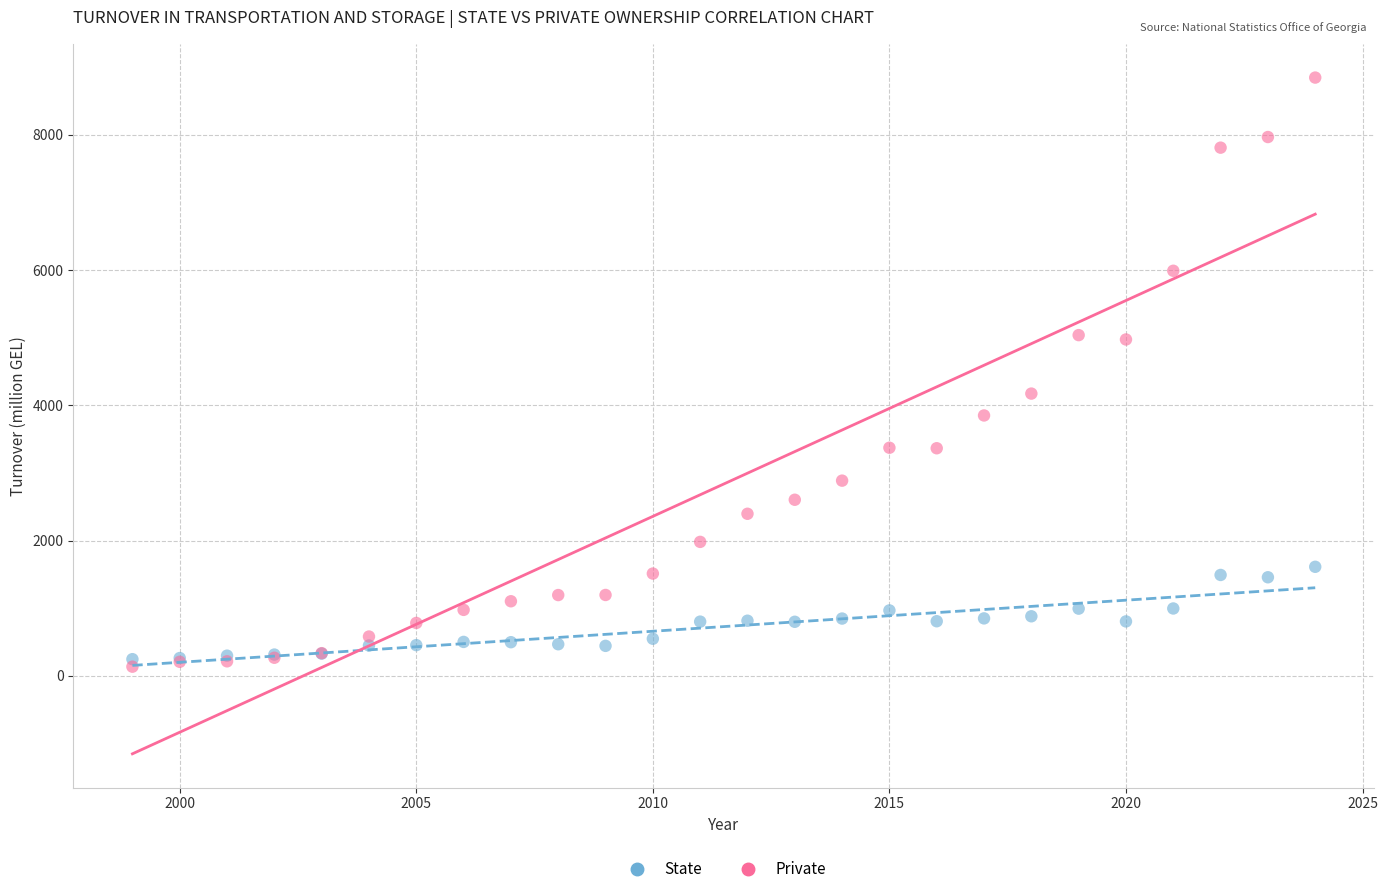

Which series has the largest Y range (max minus min)?

Private